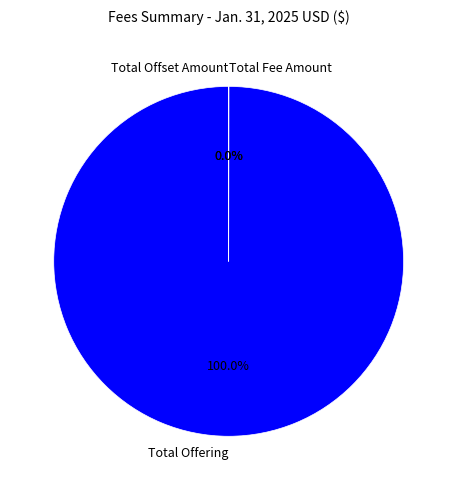

What is the change in value from Total Offering to Total Offset Amount?

-4993730000.0